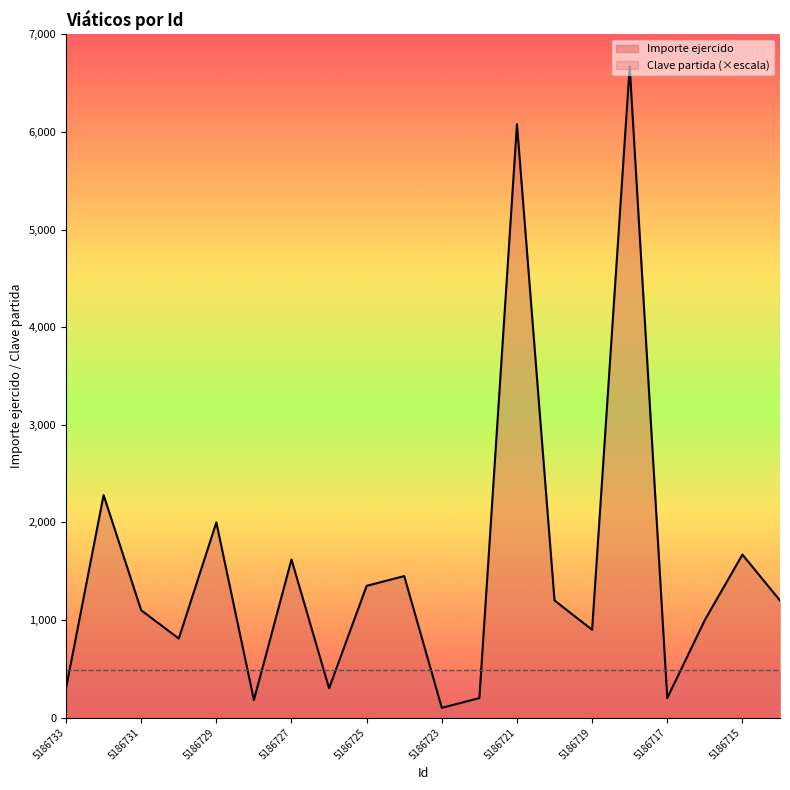

What is the value of the 11th point from the left?

100